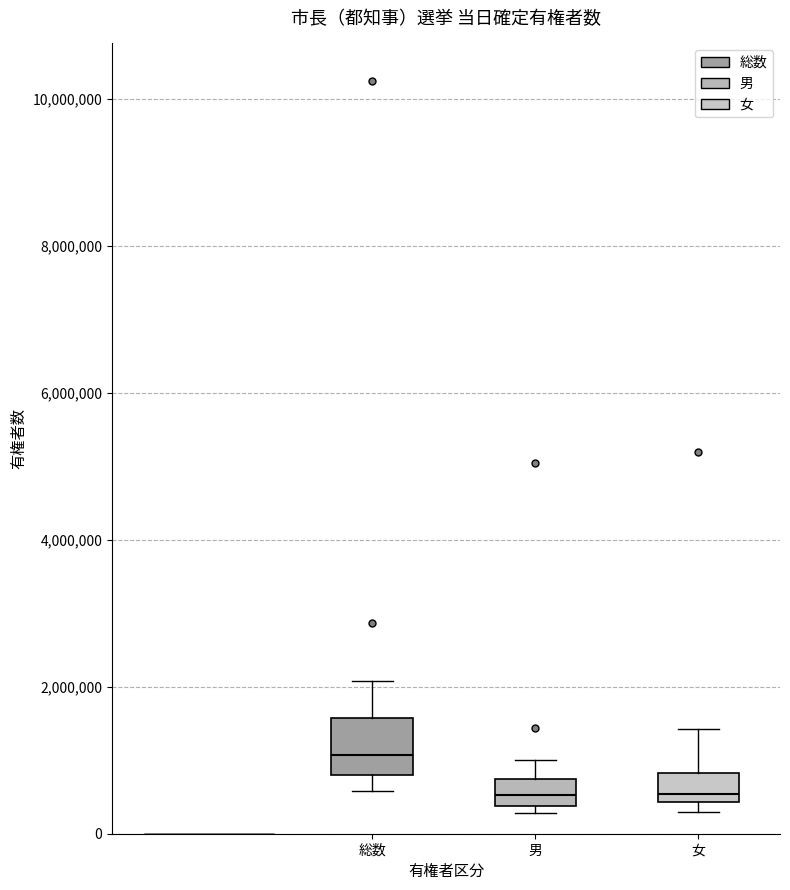

Which box is the tallest, from its lower edge to its upper edge?

総数